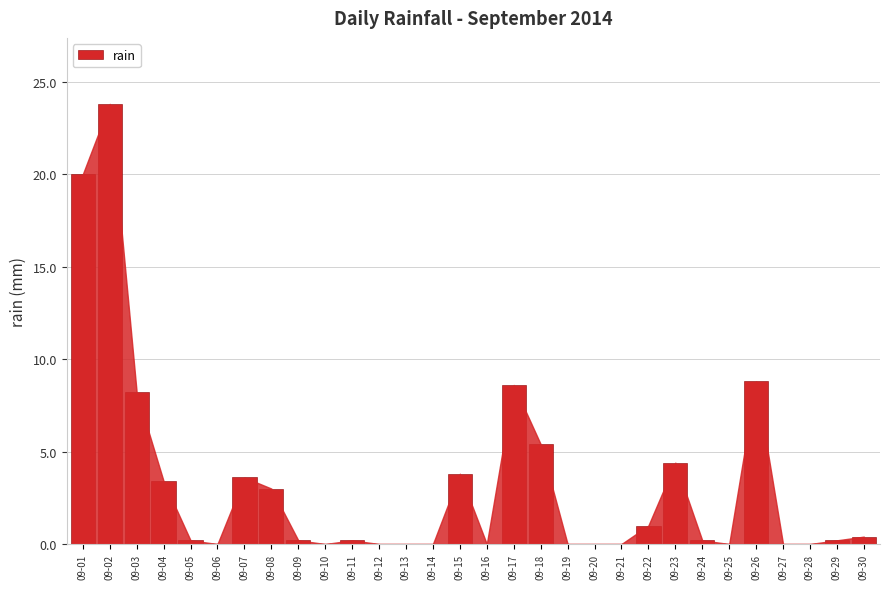

What is the ratio of the value at 09-15 to the value at 09-07?

1.1